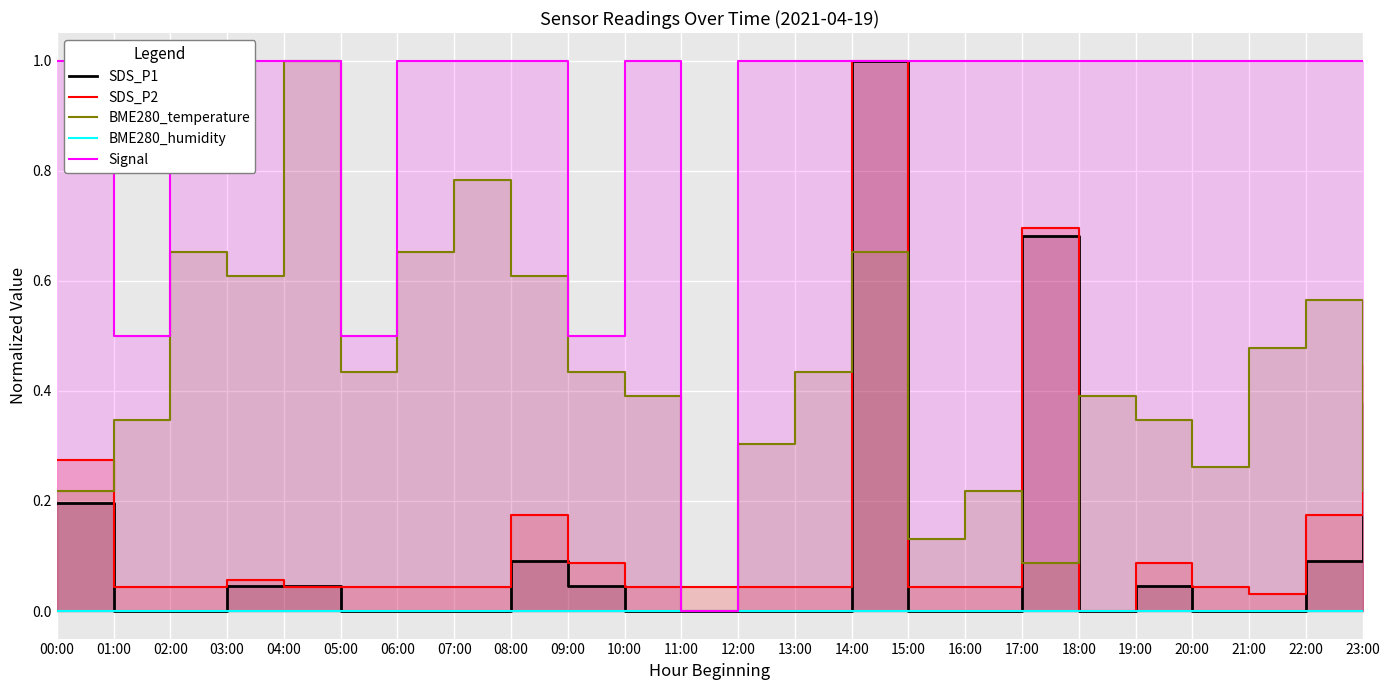

At how many categories does at least one series exceed 0?

24